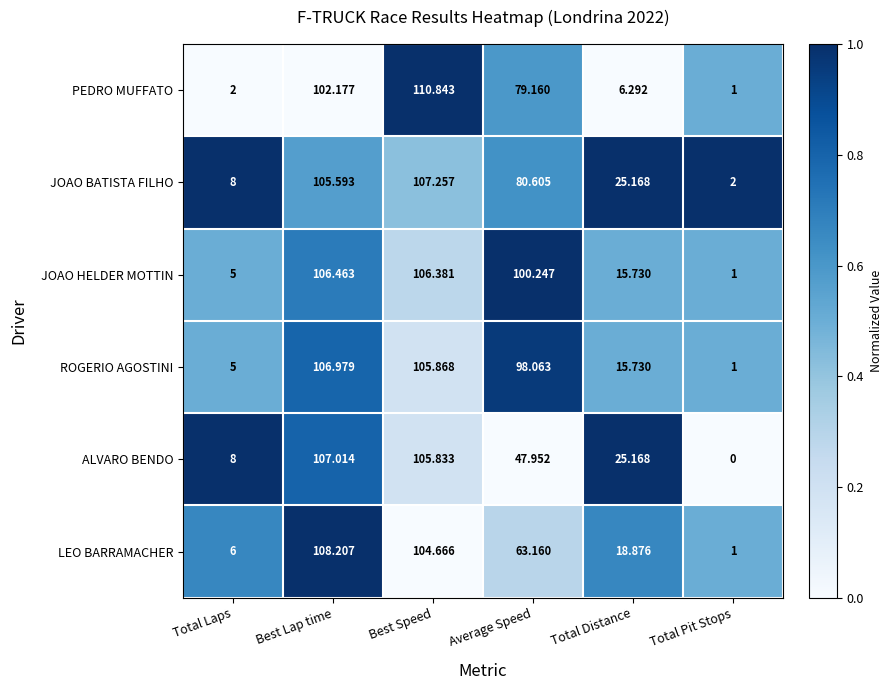

Which series changed the most between Best Lap time and Total Distance?

PEDRO MUFFATO